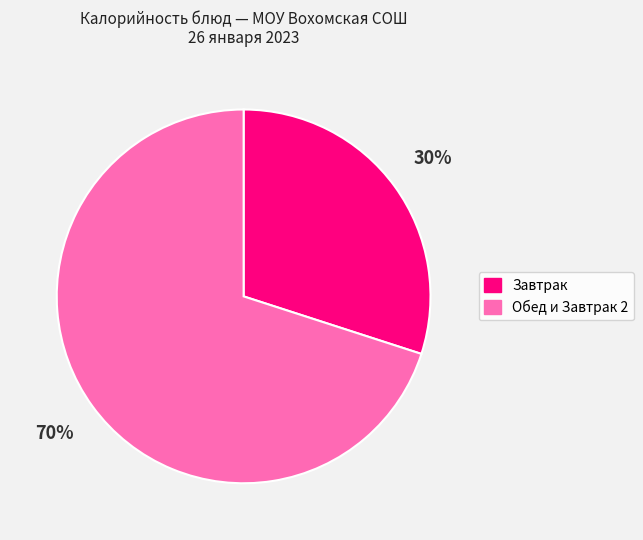

Is there any slice that represents more than half of the pie?

Yes